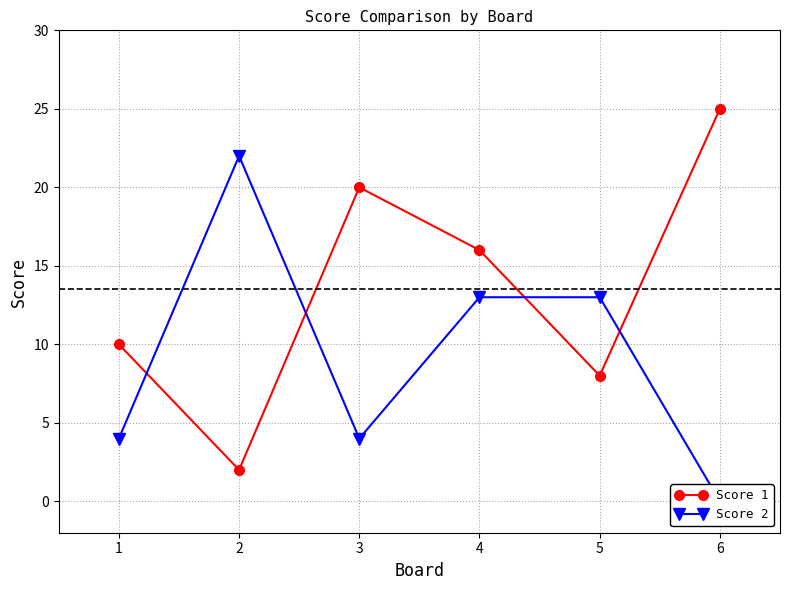

What is the difference between the Score 2 values at 3 and 6?

4